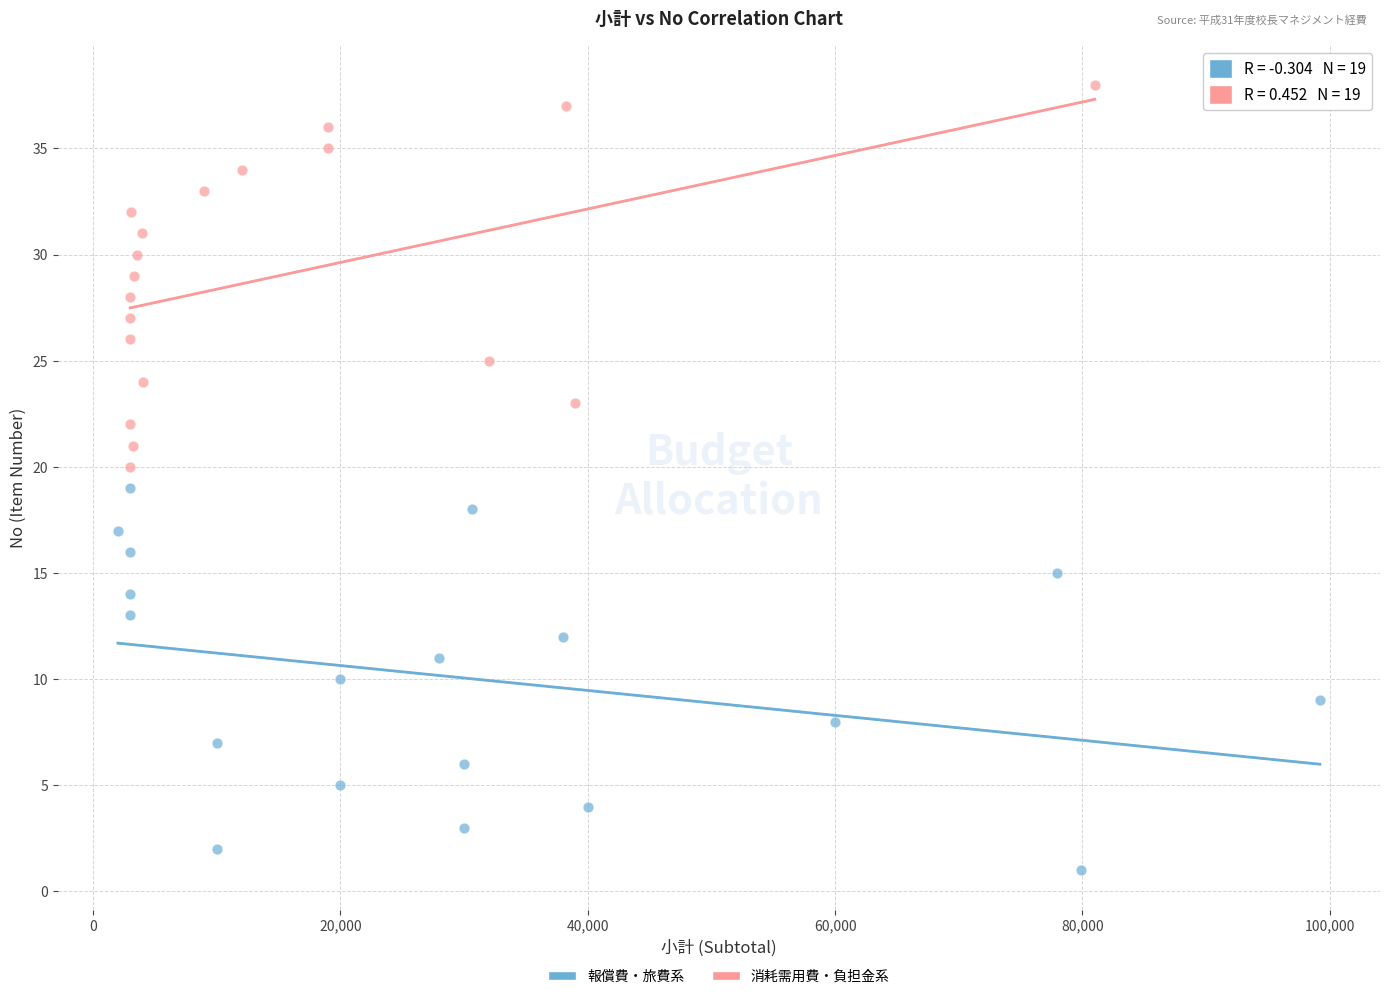

Which series reaches the maximum Y coordinate?

消耗需用費・負担金系